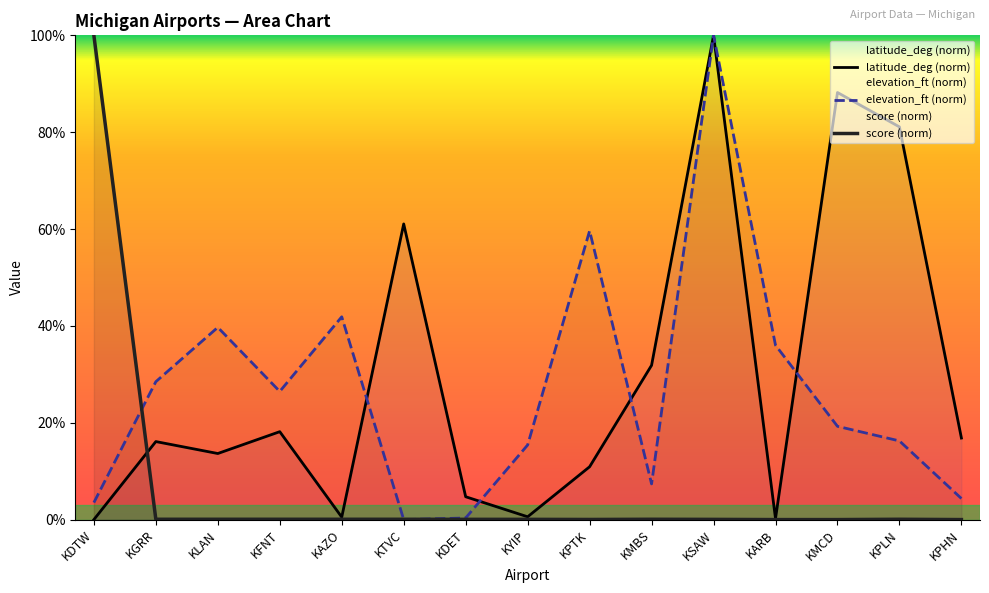

Is it true that score equals 170.9 at KDTW?

False